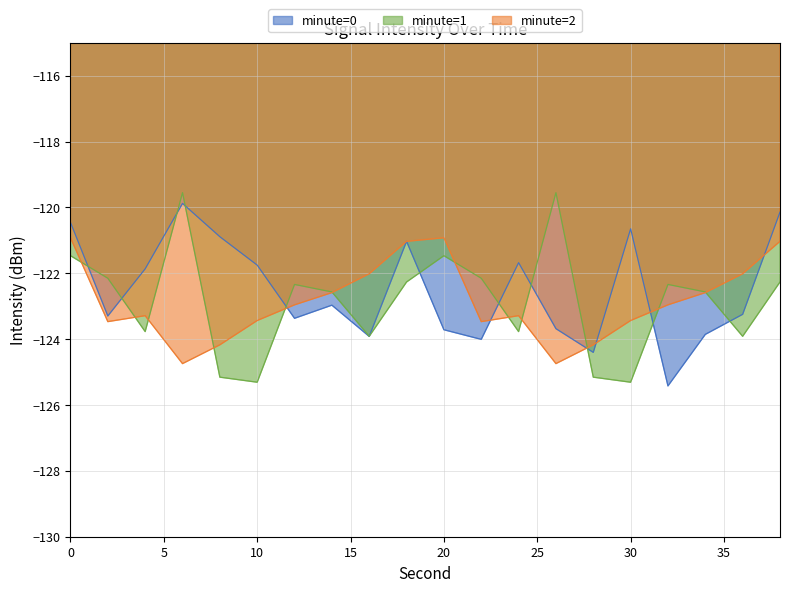

What are all the series names shown in the legend?

minute=0, minute=1, minute=2